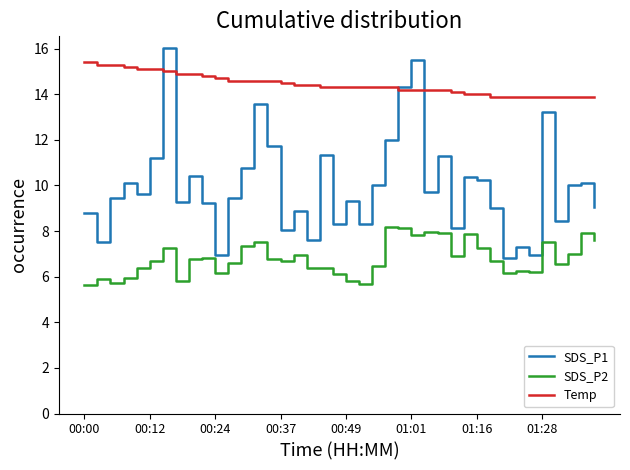

True or false: SDS_P2 and Temp intersect in this chart.

False